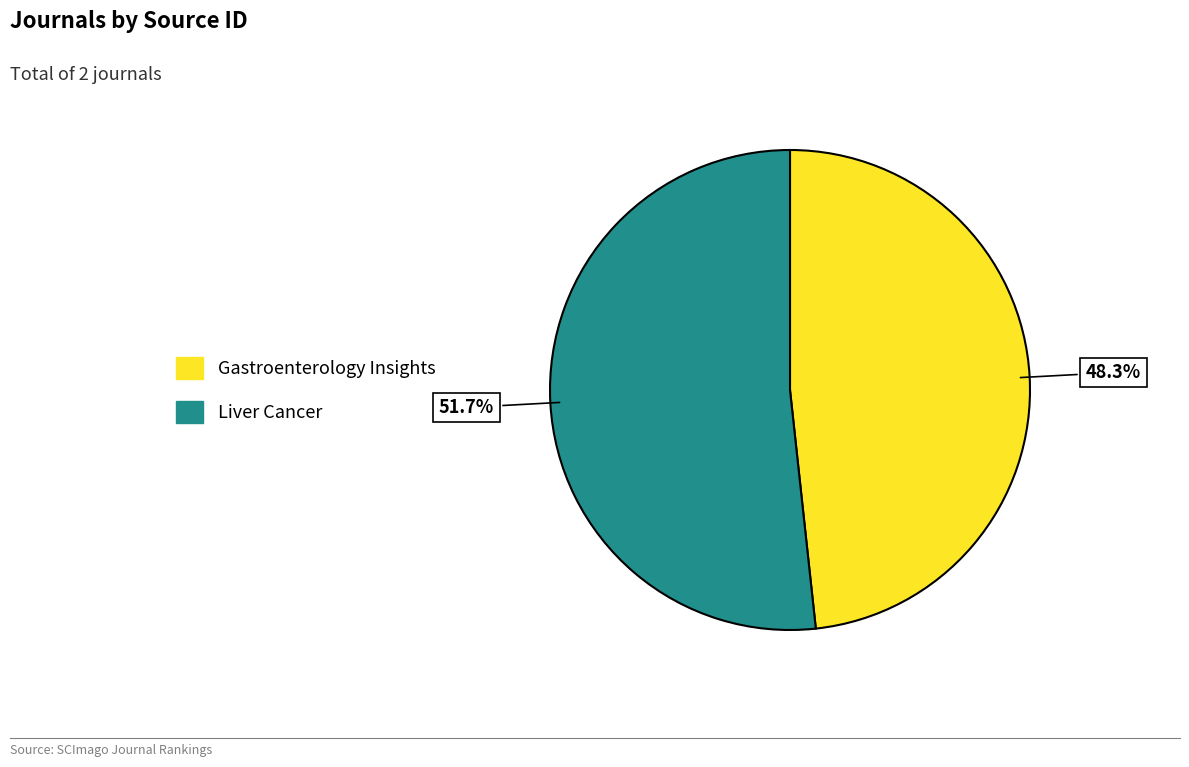

Is the sum of Liver Cancer and Gastroenterology Insights greater than half?

Yes